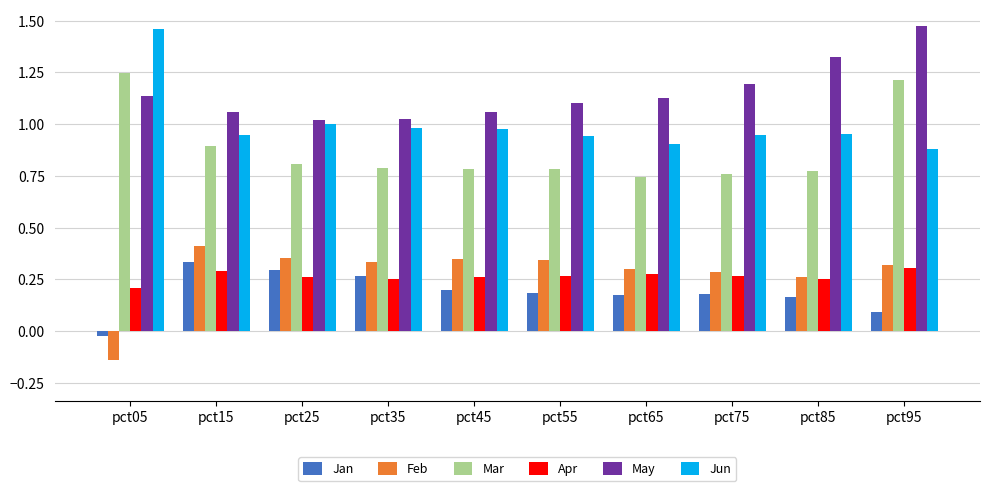

At which label does Feb reach its minimum?

pct05